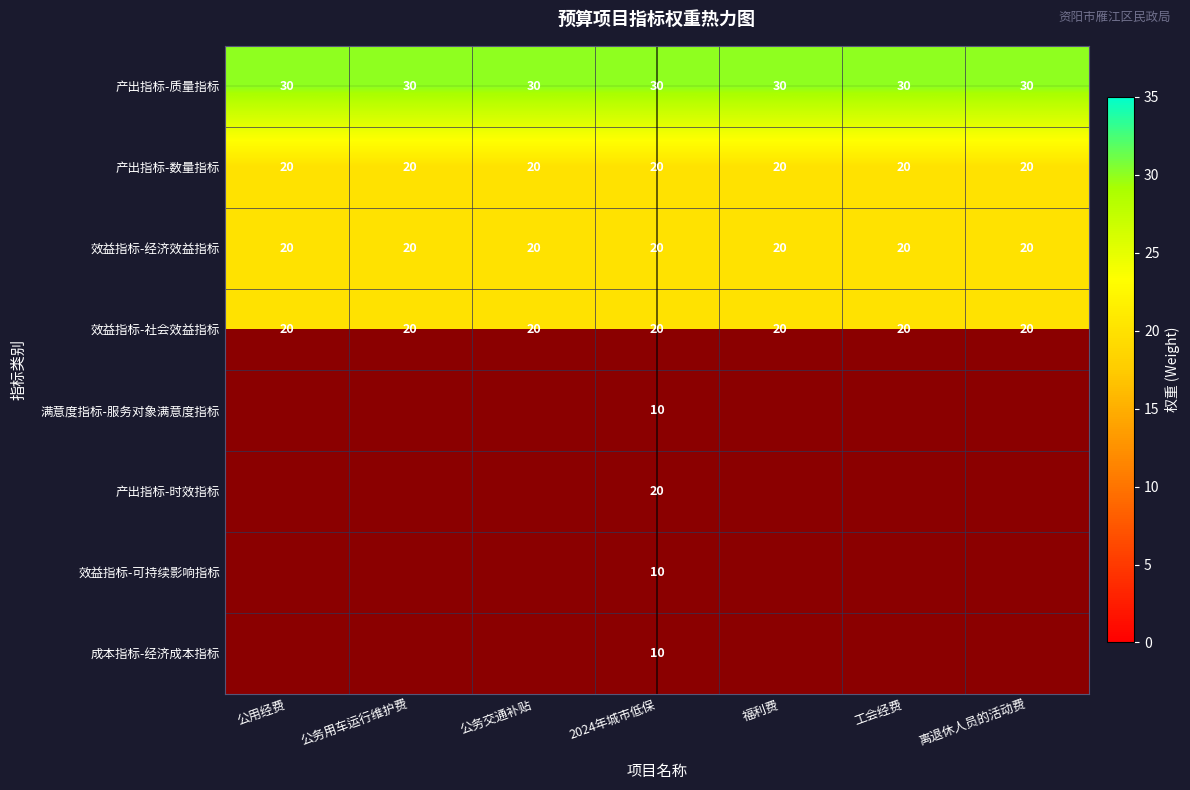

The value of 产出指标-质量指标 at 公用经费 is 30. True or false?

True